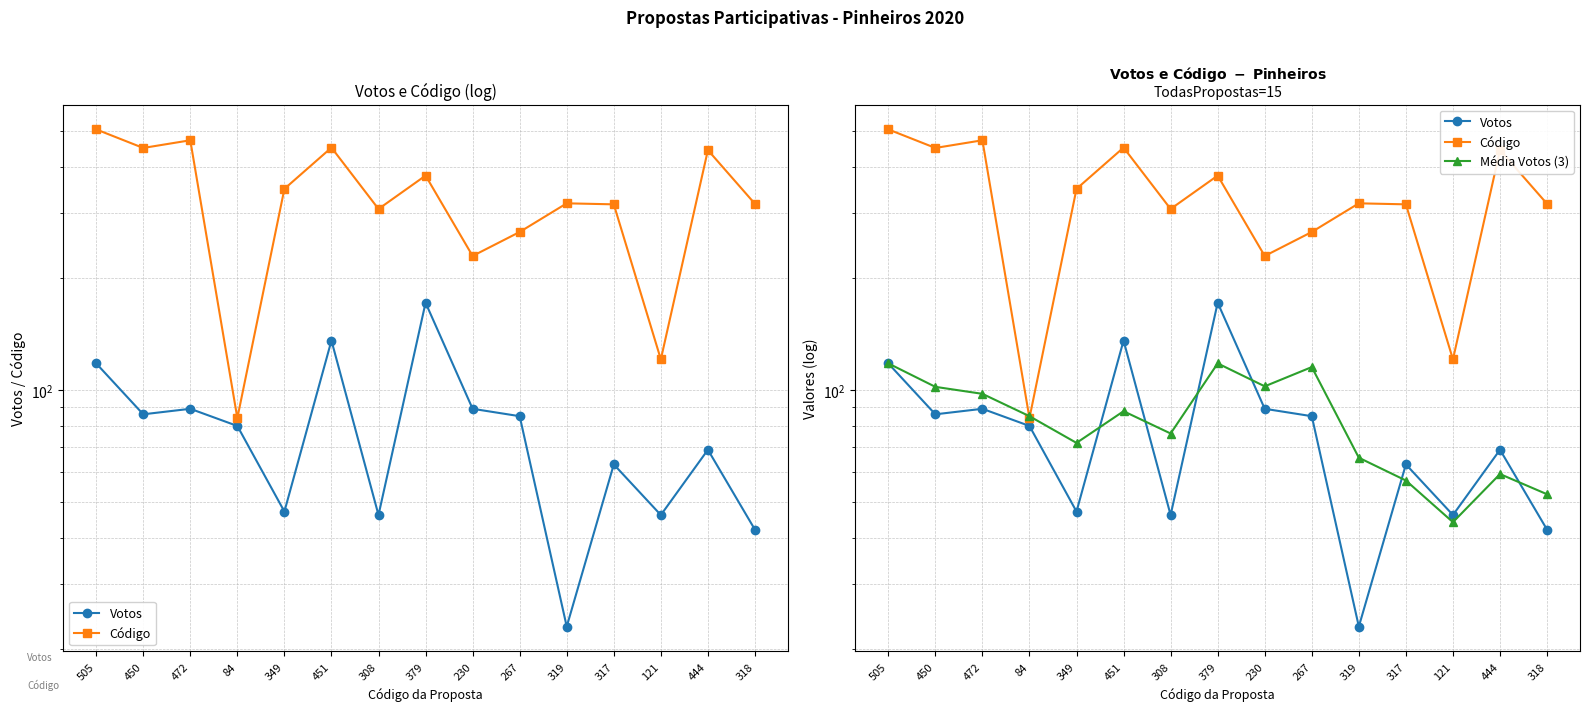

At which category does Código reach its first local valley?

450